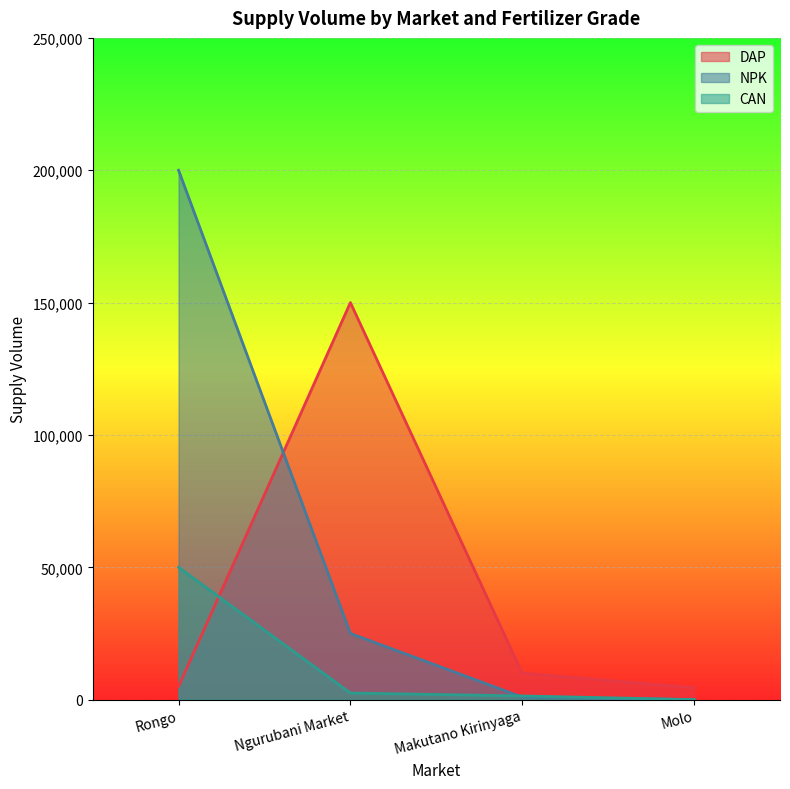

What is the difference between the maximum and minimum values in the CAN series?

50000